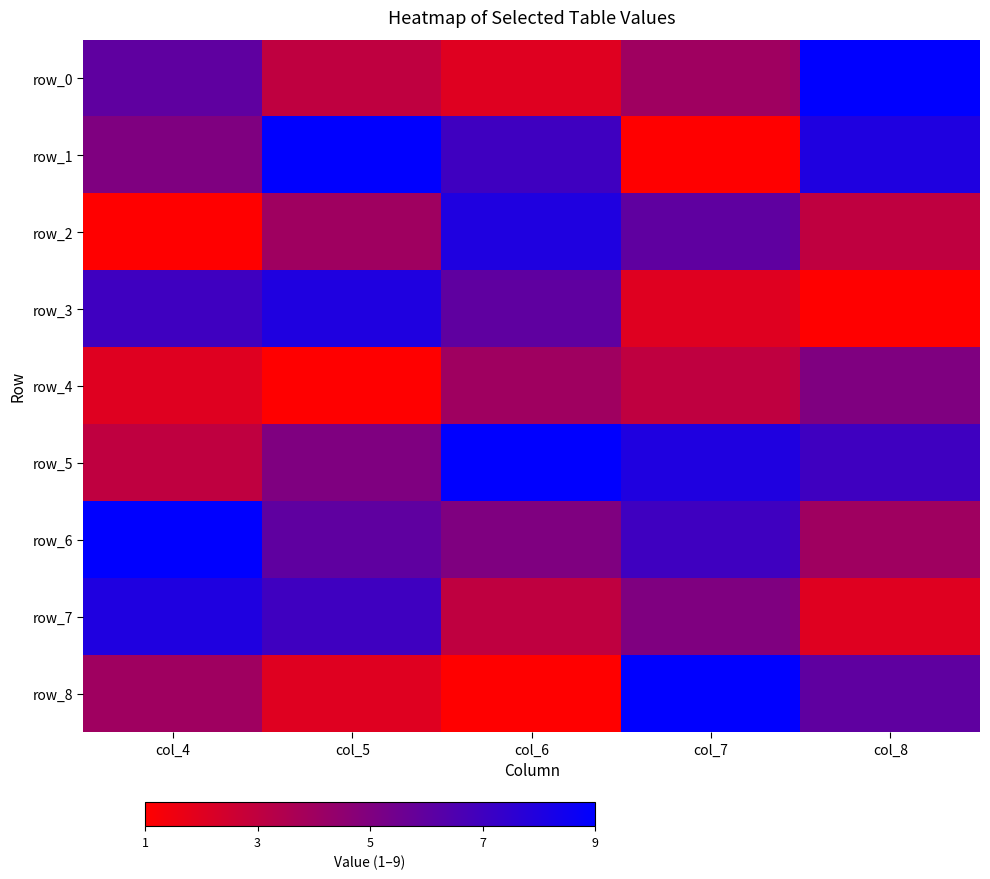

Which category has the highest value in the row_0 series?

col_8